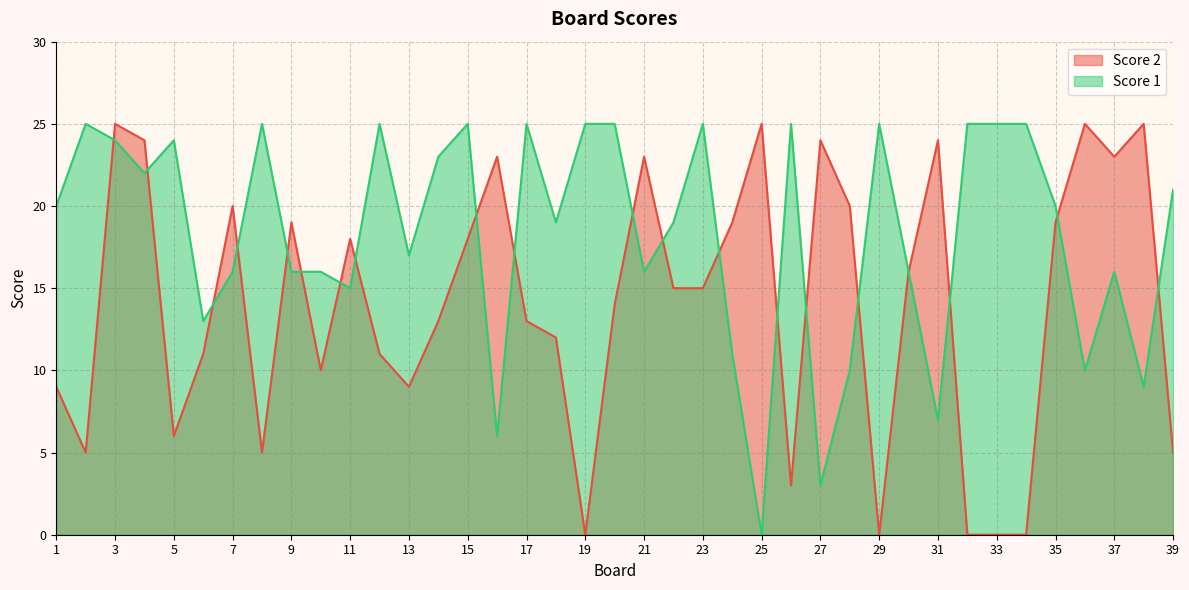

At which category does Score 2 reach its first local valley?

2